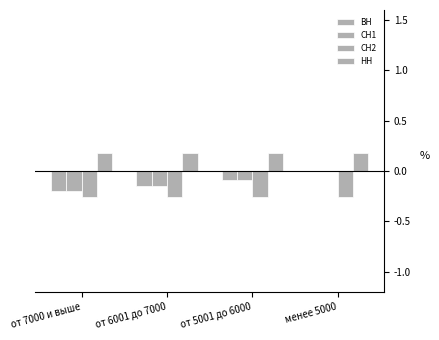

Reading left to right, transcribe all the data shown in this chart.

ВН: -0.2	-0.2	-0.1	0.0
СН1: -0.2	-0.2	-0.1	0.0
СН2: -0.3	-0.3	-0.3	-0.3
НН: 0.2	0.2	0.2	0.2